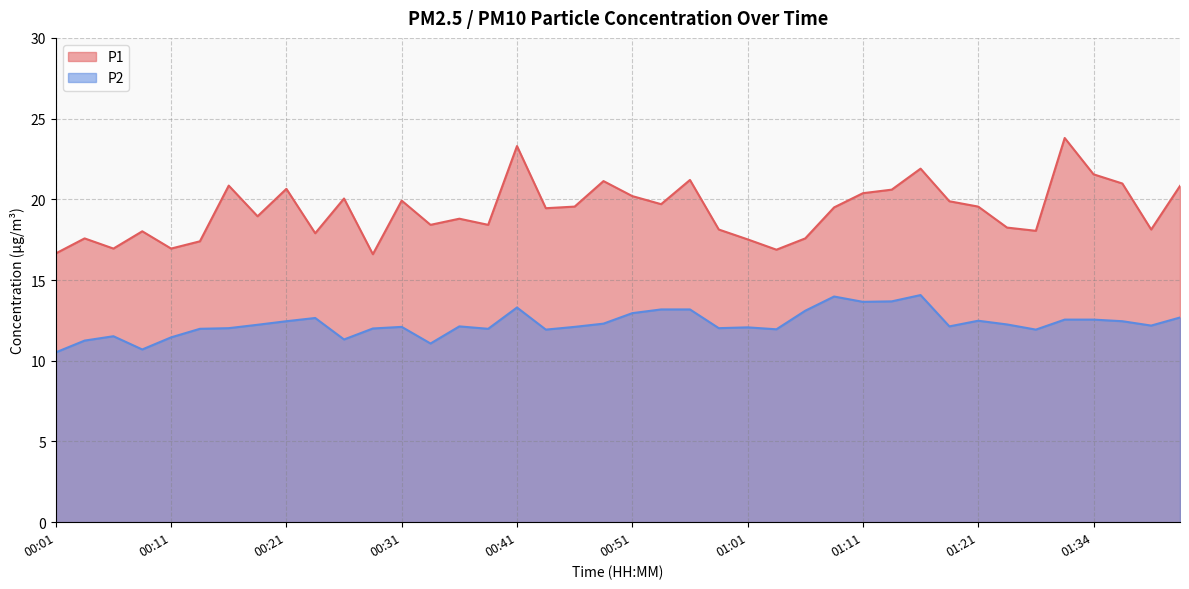

What is the average value of the P2 series?

12.3